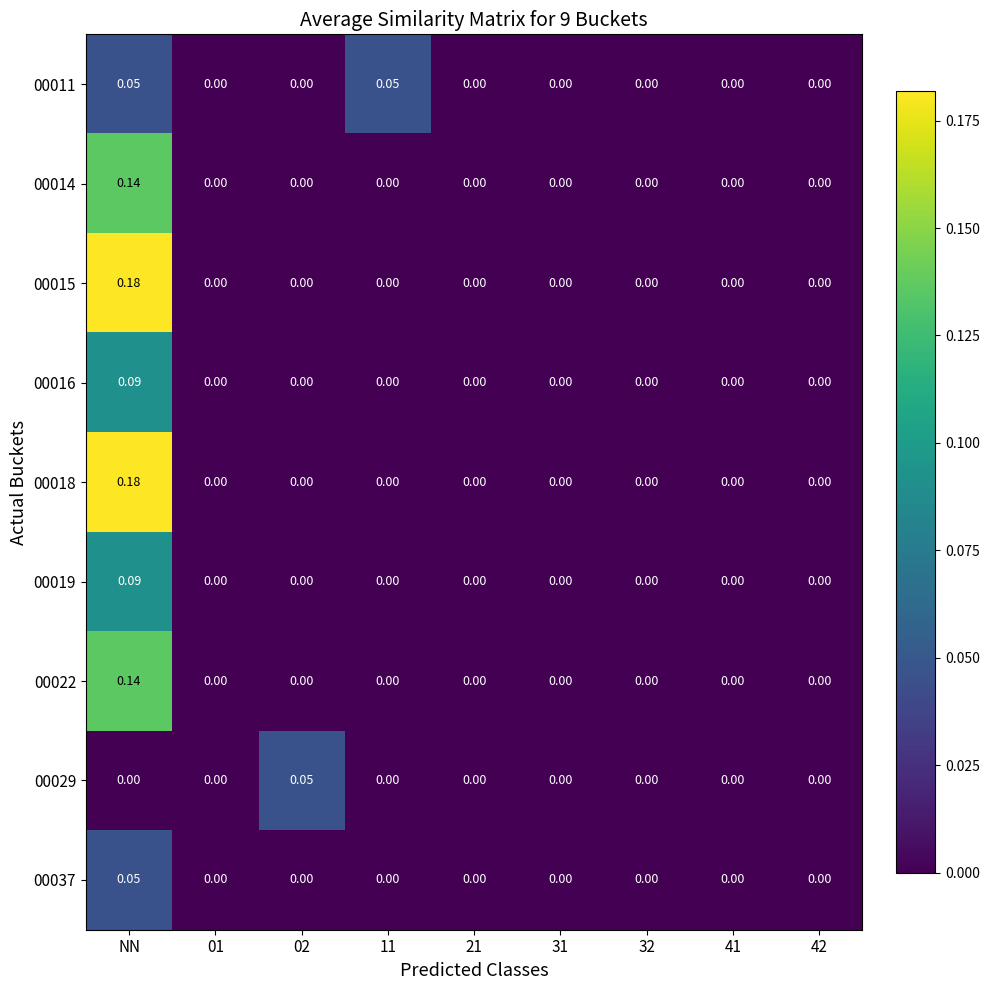

At which category does the chart reach its peak across all series?

NN